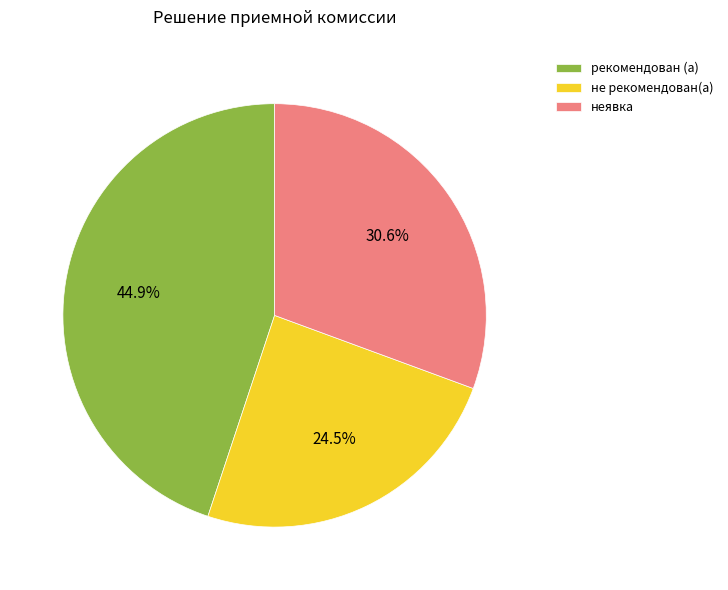

Which category has the smallest portion of the pie?

не рекомендован(а)